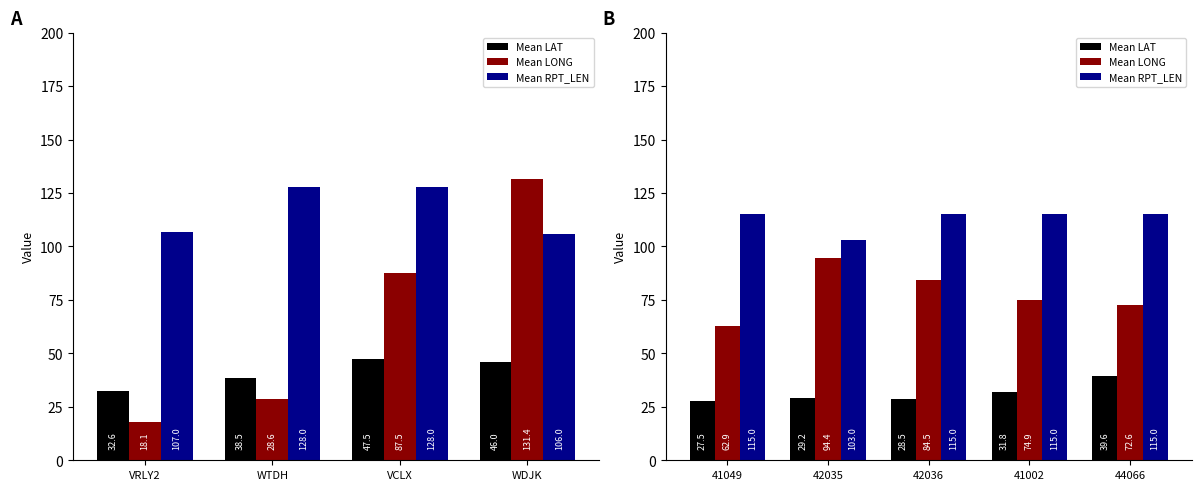

True or false: Mean LAT has a value of 42.8 at 42035.

False